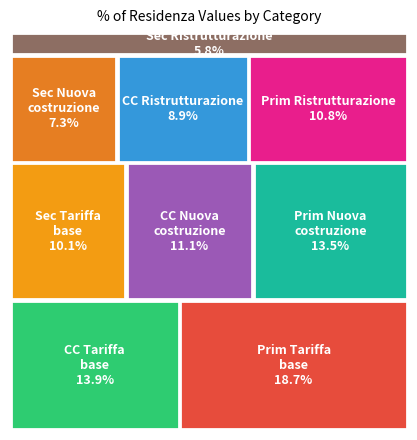

Count the number of slices in the pie.

9